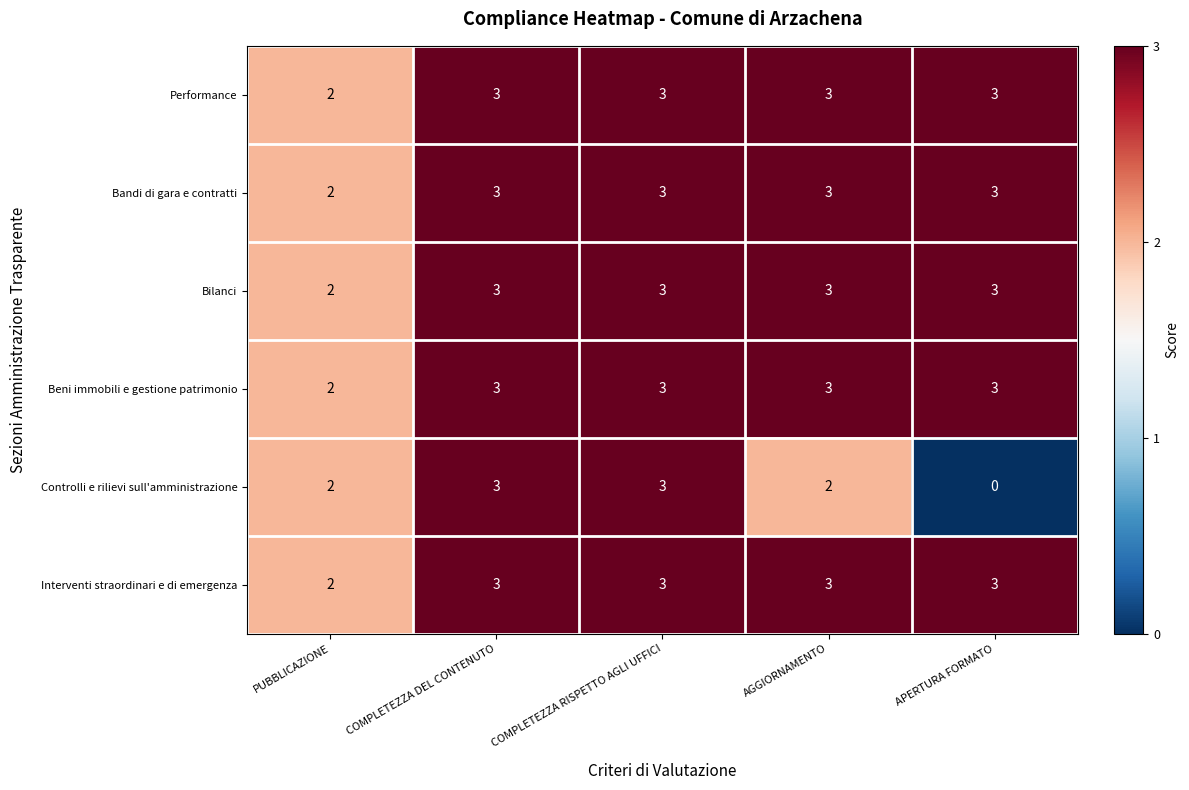

What is the total value across all series at APERTURA FORMATO?

15